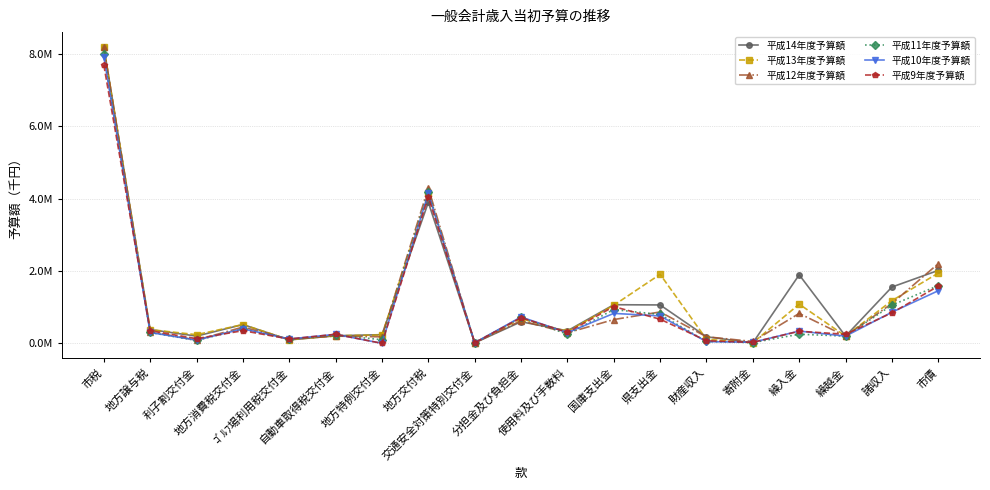

Does the chart have visible grid lines?

Yes